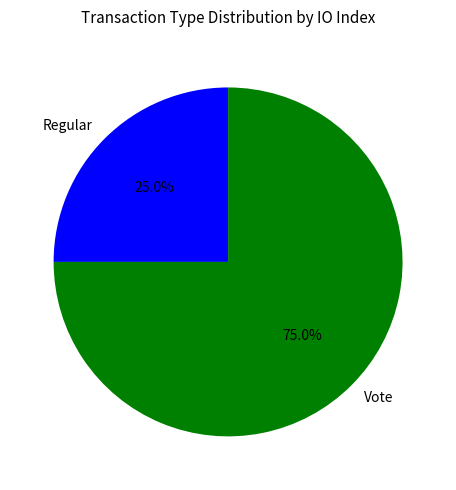

Which slice is the smallest?

Regular